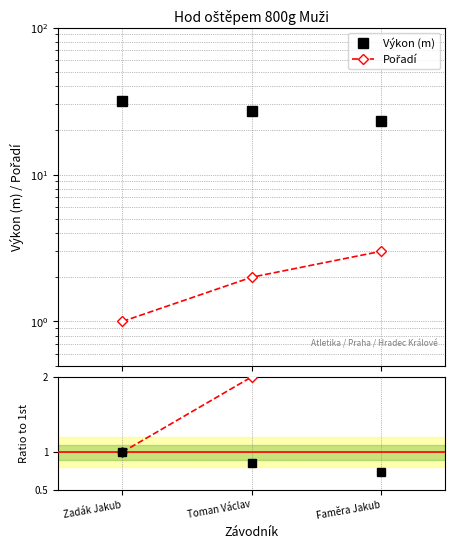

Which series has the widest spread of values?

Výkon (m)